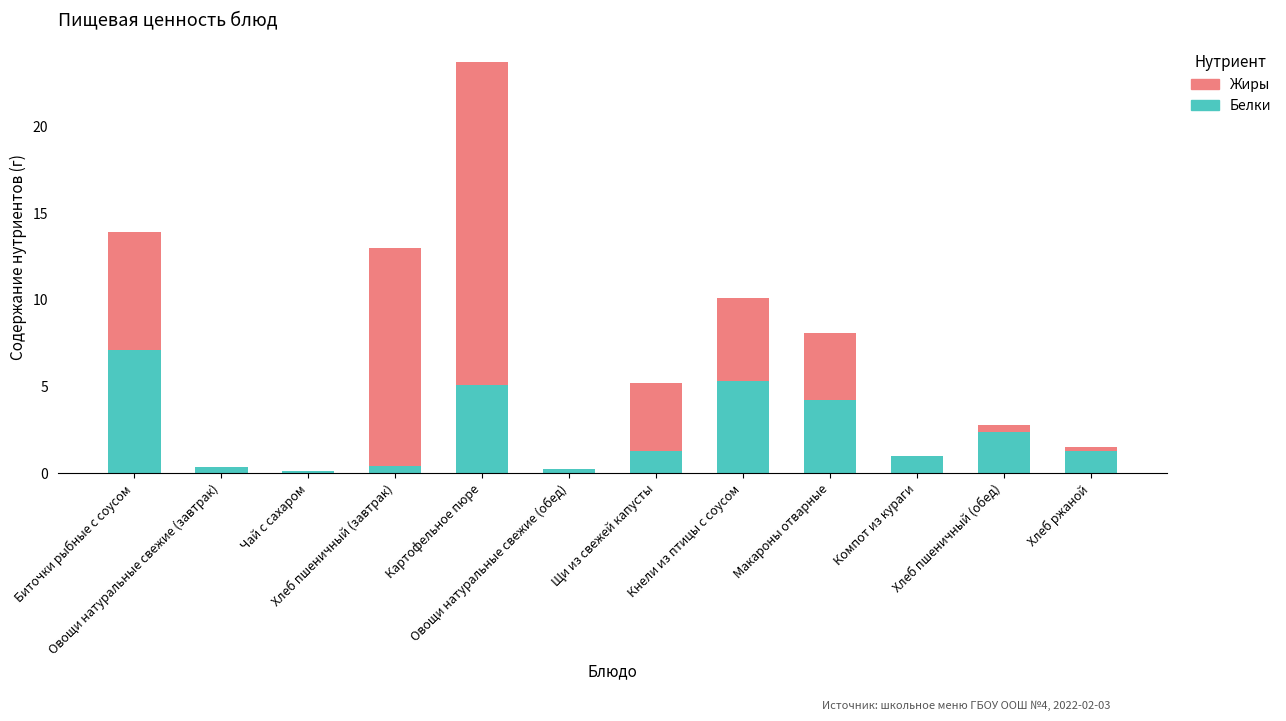

True or false: Белки has a value of 0.4 at Хлеб пшеничный (завтрак).

True